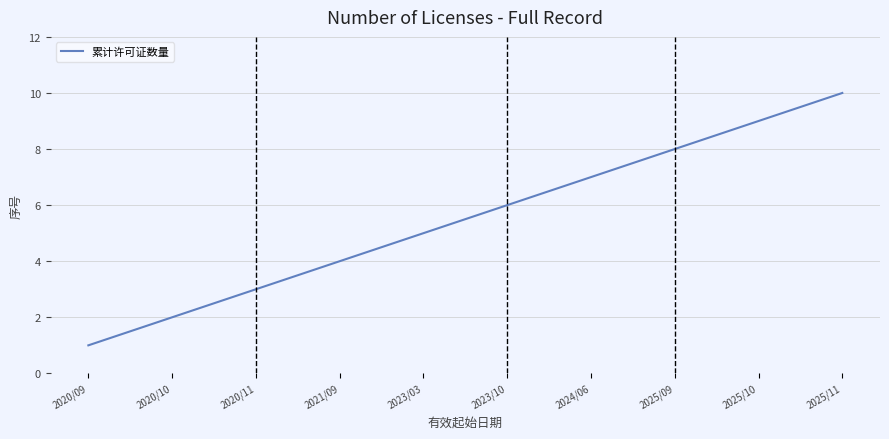

What is the average value?

6